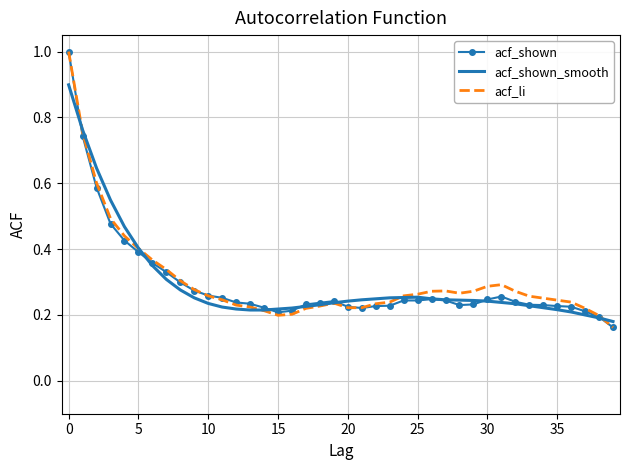

What is the maximum value shown in the chart?

1.0